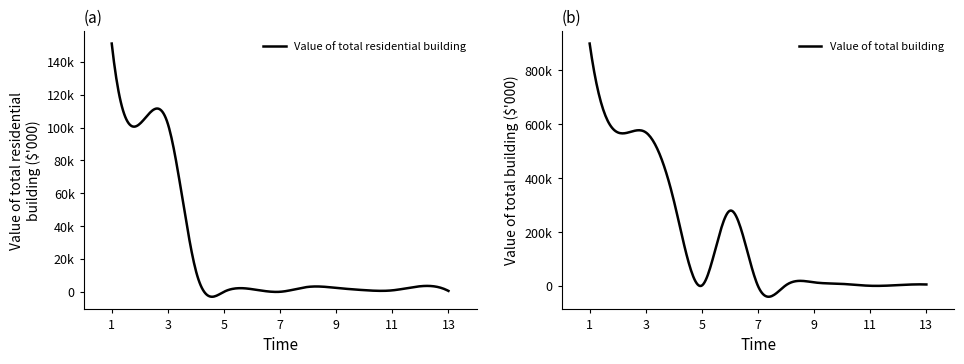

Reading left to right, transcribe all the data shown in this chart.

Value of total building: Northern Territory=899541.8	Greater Darwin=570025.7	Darwin=570025.7	Darwin City=316908.9	Darwin Airport=1960.0	Darwin City (SA2)=279503.7	East Point=0.0	Fannie Bay=3482.4	Larrakeyah=13657.6	Ludmilla=7954.7	Parap=990.2	Stuart Park=3511.9	Woolner=5848.4
Value of total residential building: Northern Territory=151191.0	Greater Darwin=102290.8	Darwin=102290.8	Darwin City=12742.3	Darwin Airport=0.0	Darwin City (SA2)=1598.5	East Point=0.0	Fannie Bay=2986.7	Larrakeyah=2376.1	Ludmilla=993.3	Parap=875.4	Stuart Park=3382.8	Woolner=529.6